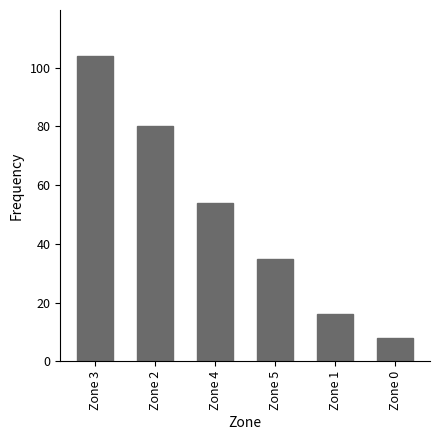

The chart shows a value of 80 at Zone 2. True or false?

True